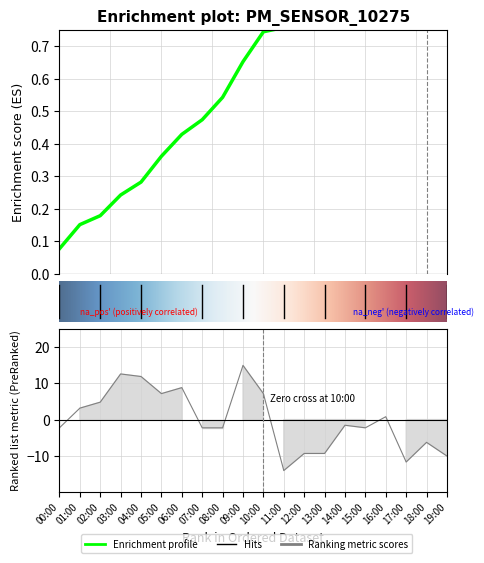

Count the number of categories in the chart.

20